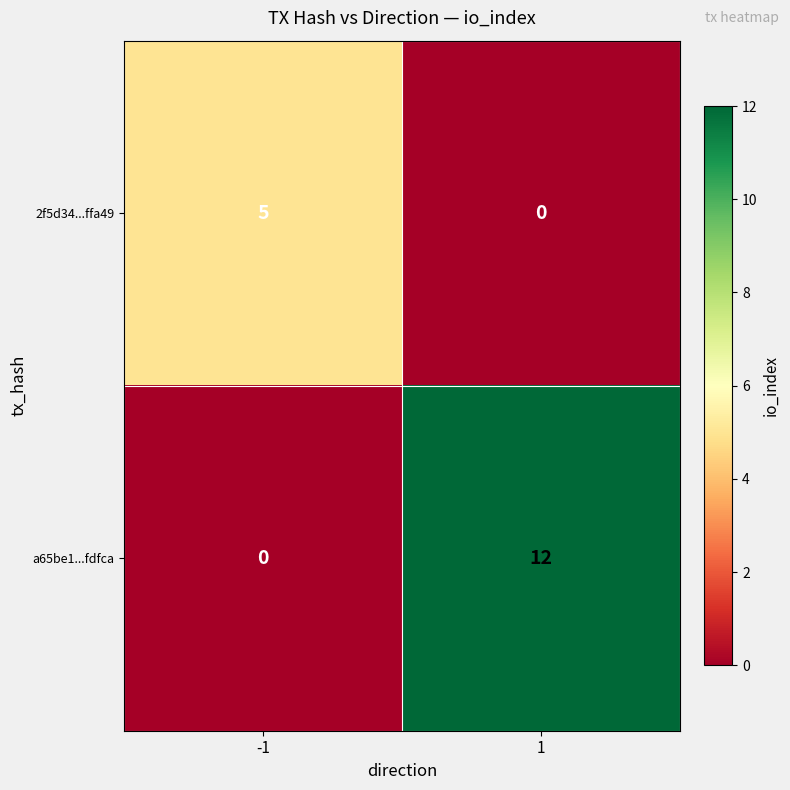

List the series in order of their peak value, lowest first.

2f5d34...ffa49, a65be1...fdfca